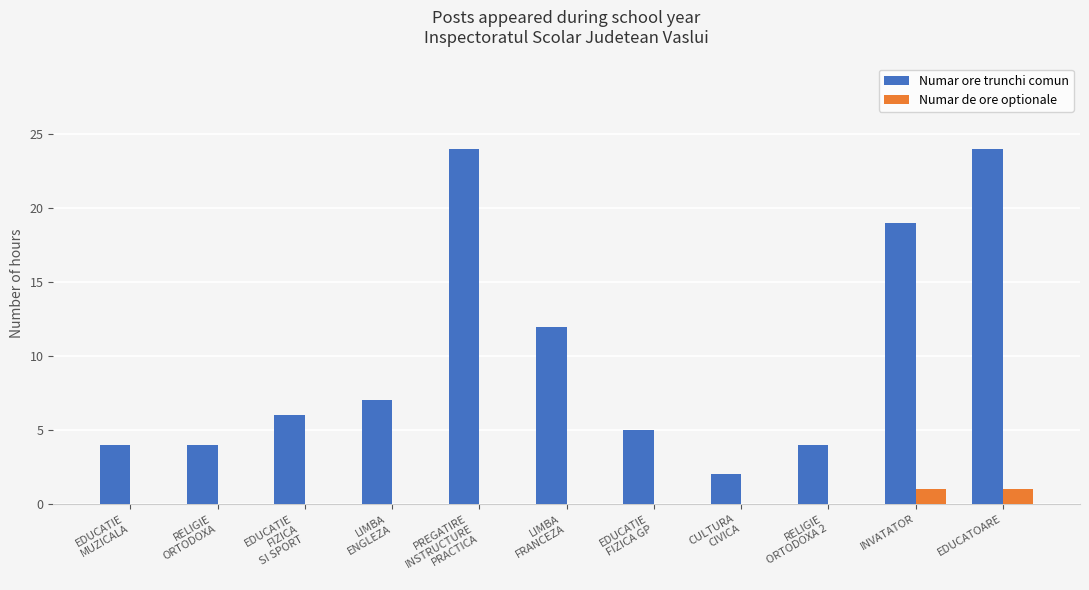

The Numar de ore optionale series shows 0 at RELIGIE
ORTODOXA. True or false?

True